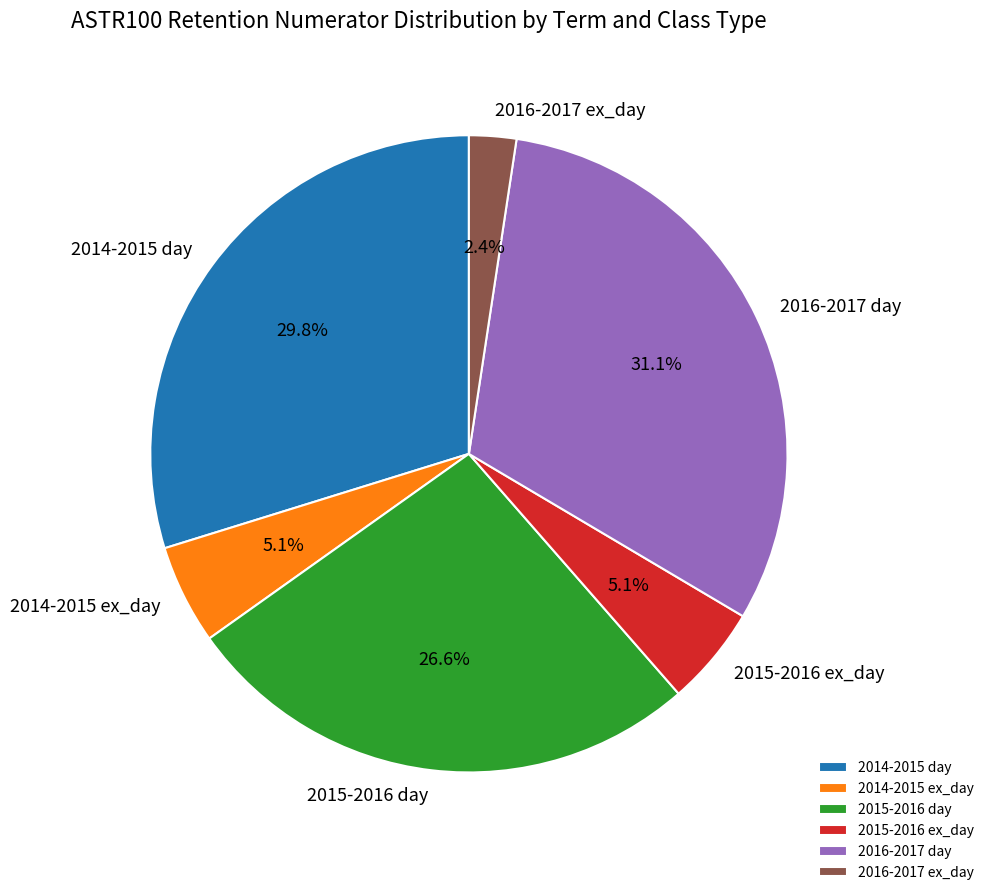

Between 2014-2015 ex_day and 2015-2016 day, which is larger?

2015-2016 day